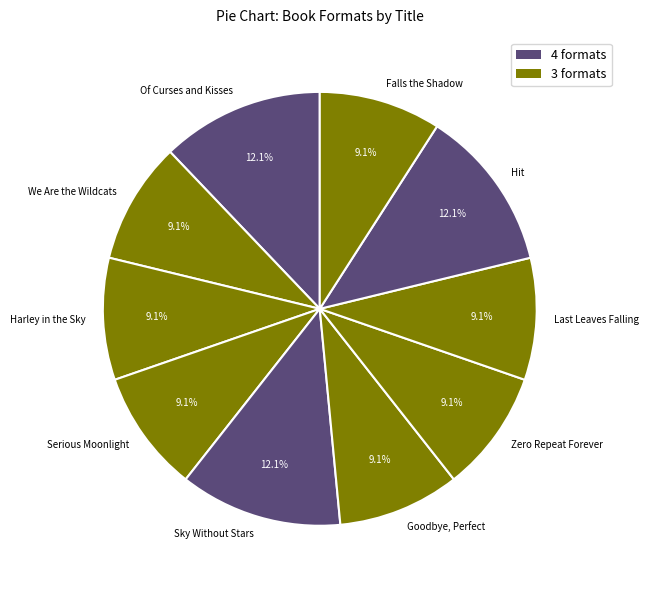

True or false: We Are the Wildcats accounts for 22% of the total.

False